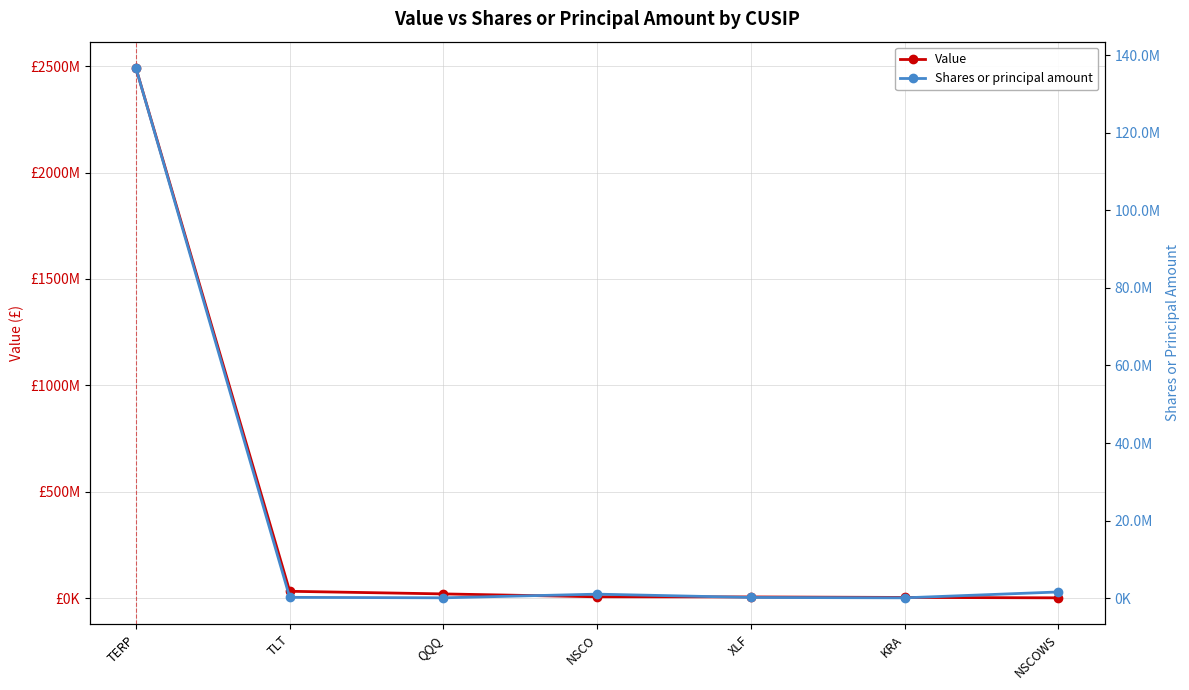

True or false: Shares or principal amount has more than 0 points higher than both neighbors.

True